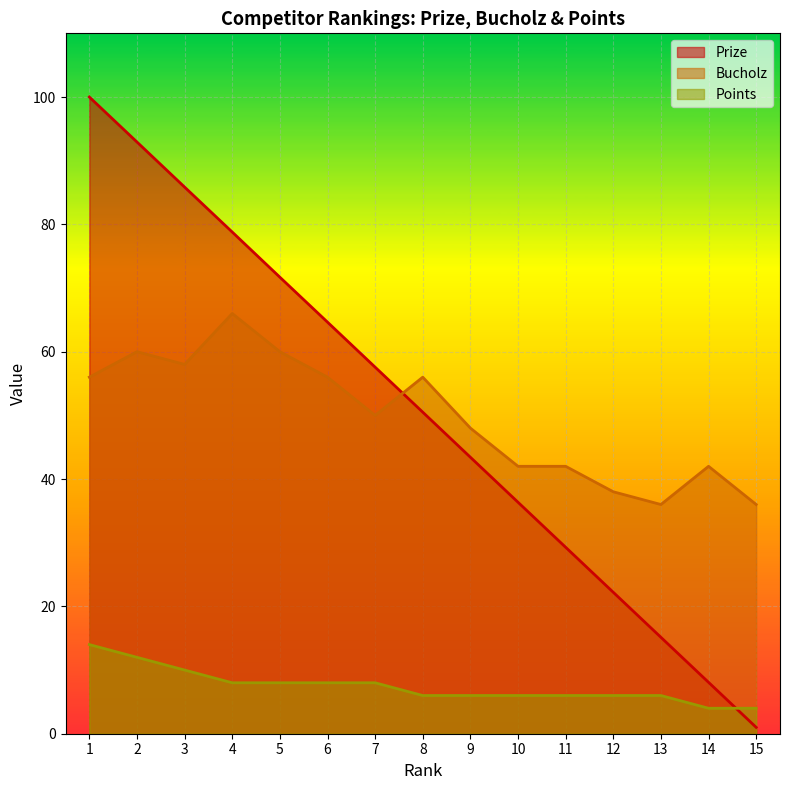

What is the approximate value of Prize at 10?

36.4